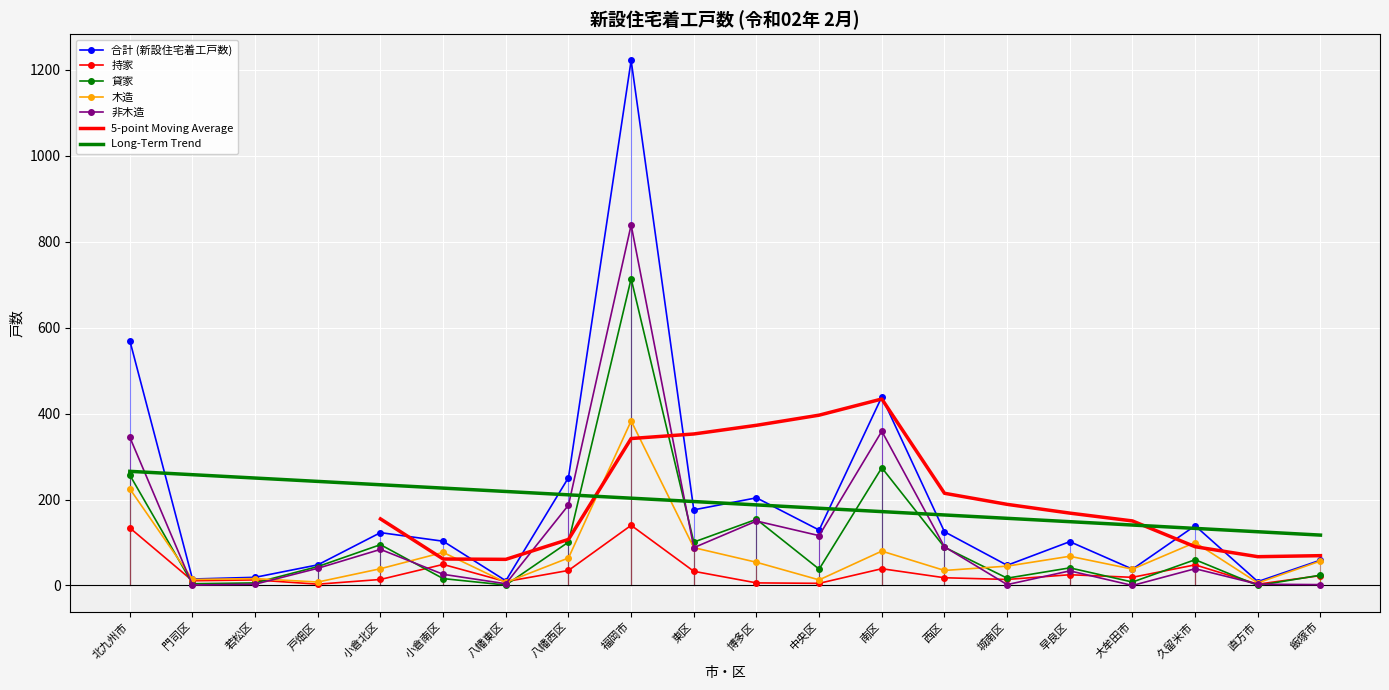

Count the number of data series in this chart.

5